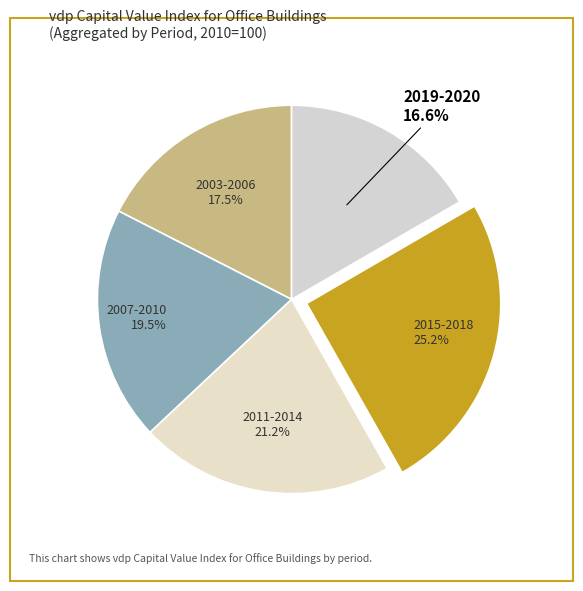

To the nearest percent, what is the average slice percentage?

20%